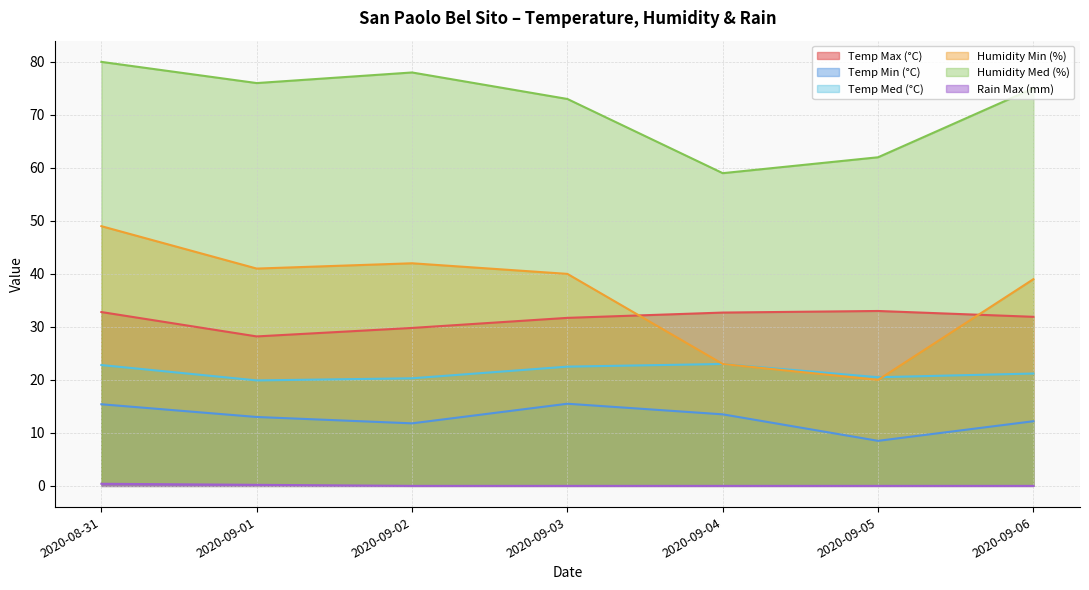

What is the maximum value for Humidity Med (%)?

80.0